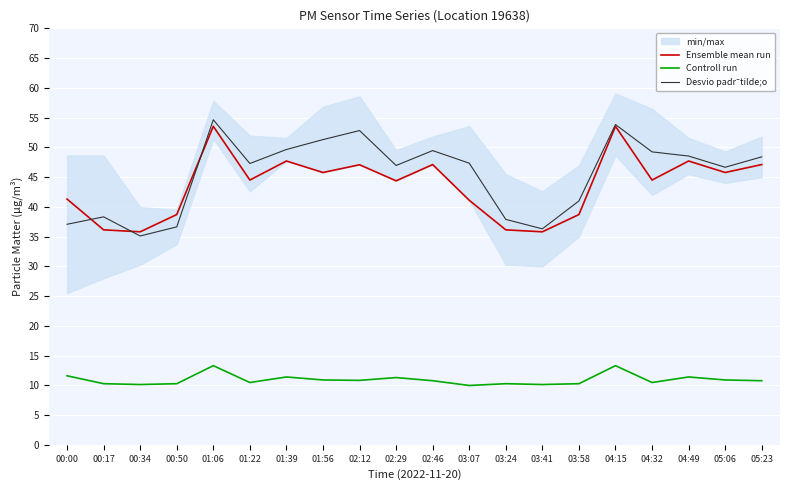

True or false: Controll run and Desvio padr˜tilde;o cross at least once.

False